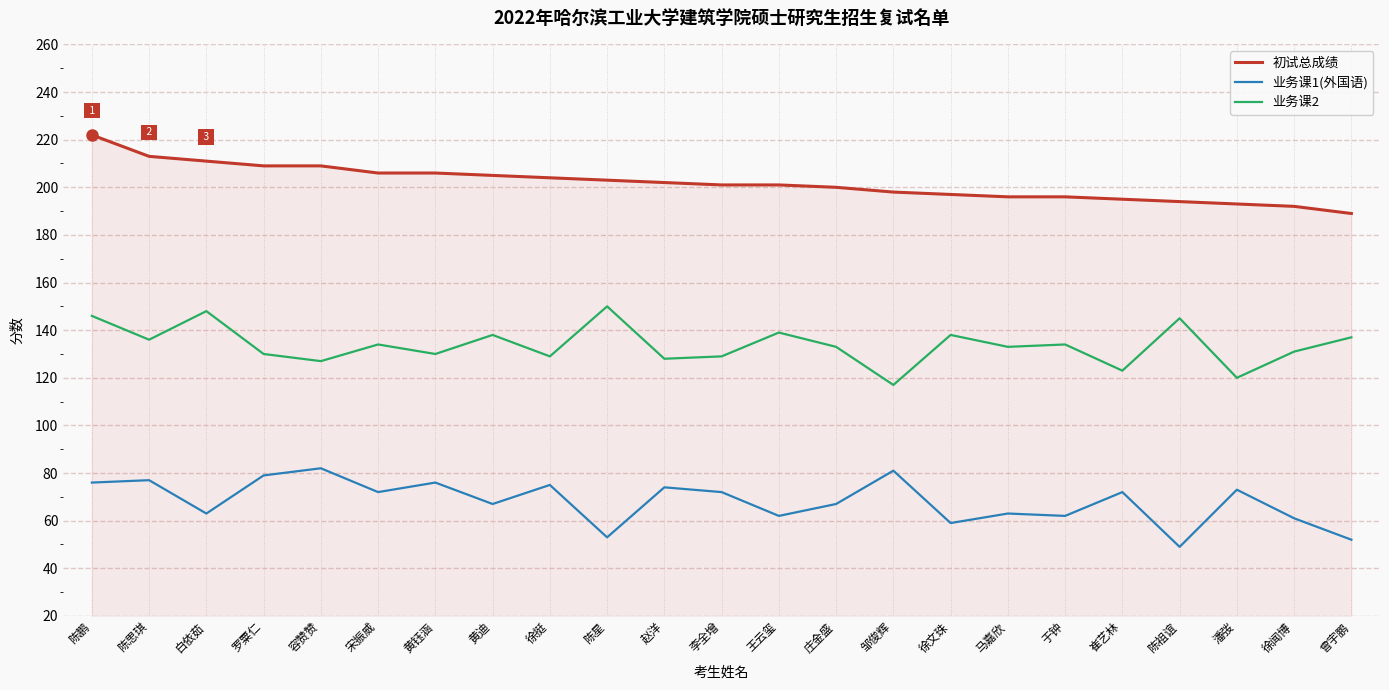

What is the spread (max minus min) of values at 徐闻博?

131